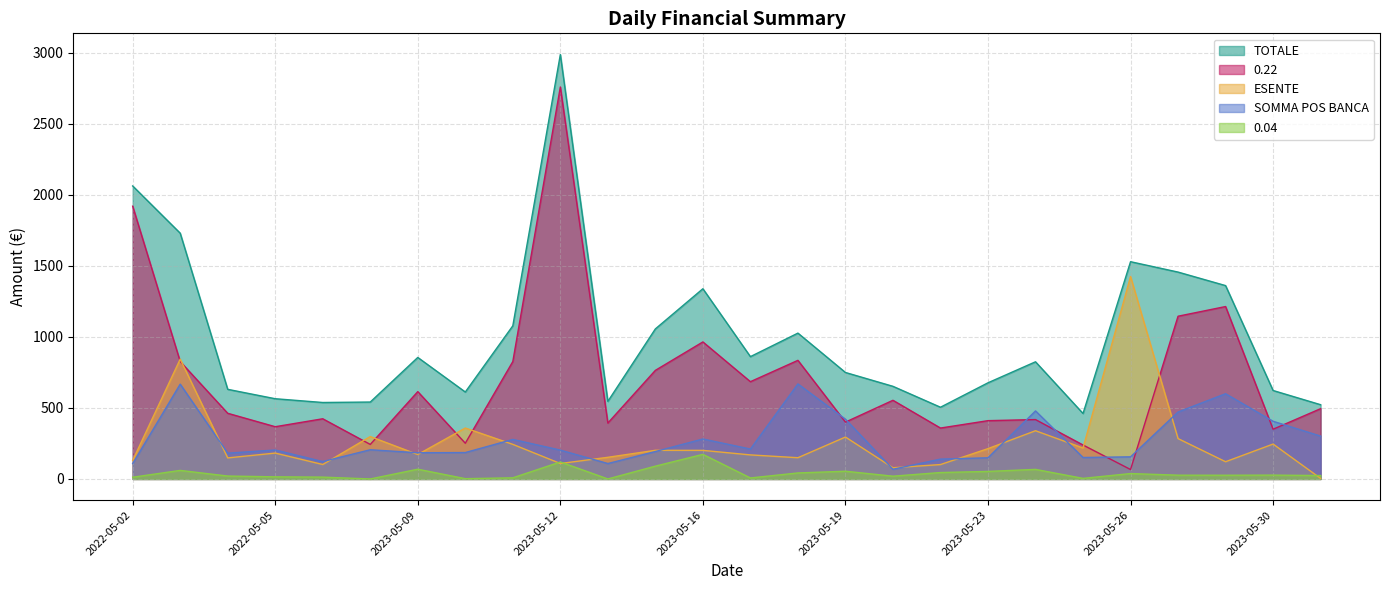

What is the difference between the 0.04 values at 2023-05-27 and 2022-05-04?

6.0